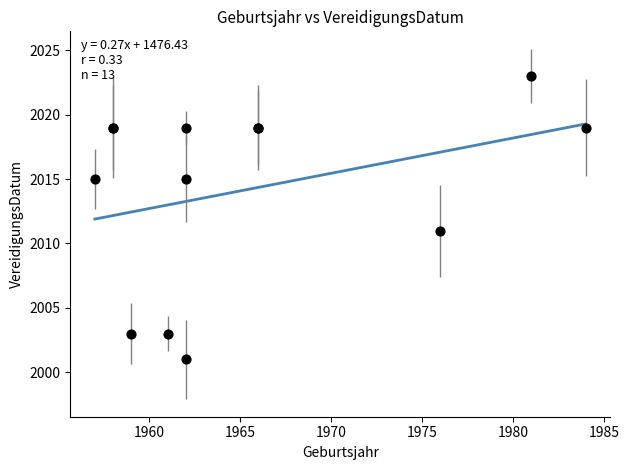

What Y value in the scatter plot is closest to 2012?

2011